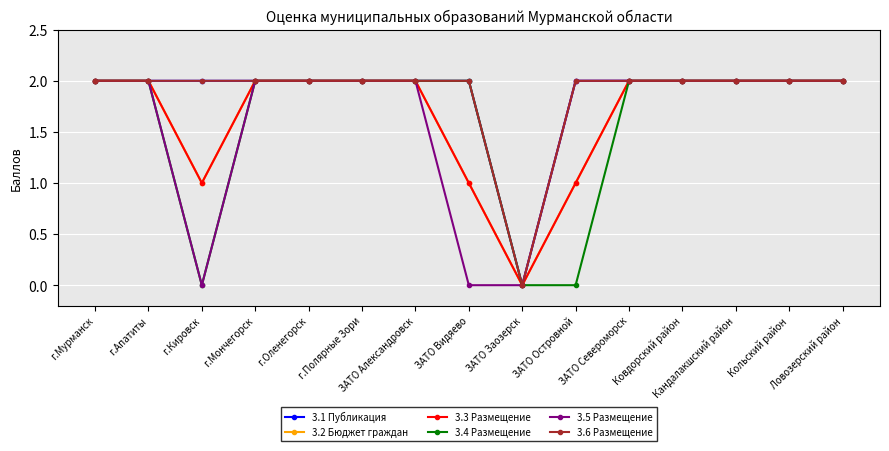

True or false: 3.3 Размещение and 3.1 Публикация intersect in this chart.

False